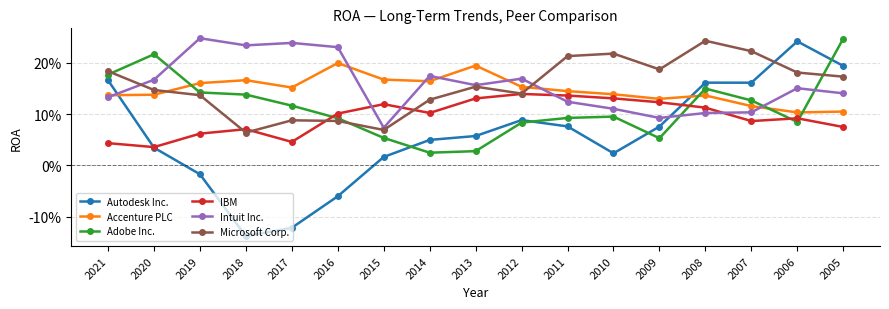

Does the chart have visible grid lines?

Yes